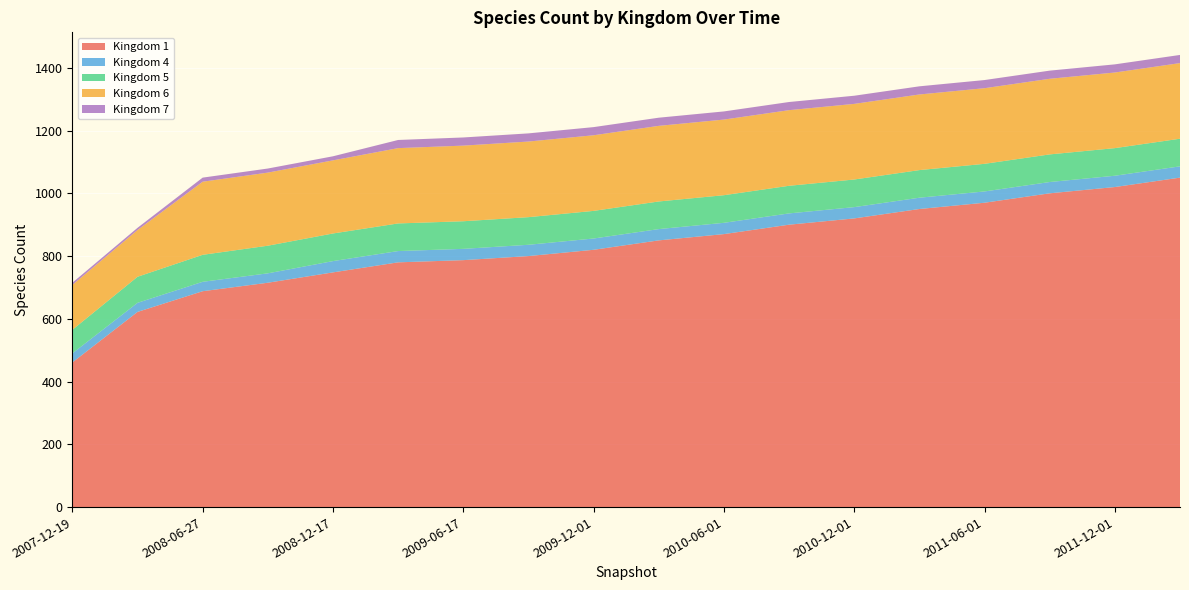

Reading left to right, list all the values displayed in this chart.

1: 461	622	688	715	748	780	787	800	820	850	870	900	920	950	970	1000	1020	1050
4: 29	29	30	30	36	36	36	36	36	36	36	36	36	36	36	36	36	36
5: 75	83	86	88	88	88	88	88	88	88	88	88	88	88	88	88	88	88
6: 143	149	233	233	233	240	241	241	241	241	241	241	241	241	241	241	241	241
7: 7	7	13	13	13	26	26	26	26	26	26	26	26	26	26	26	26	26